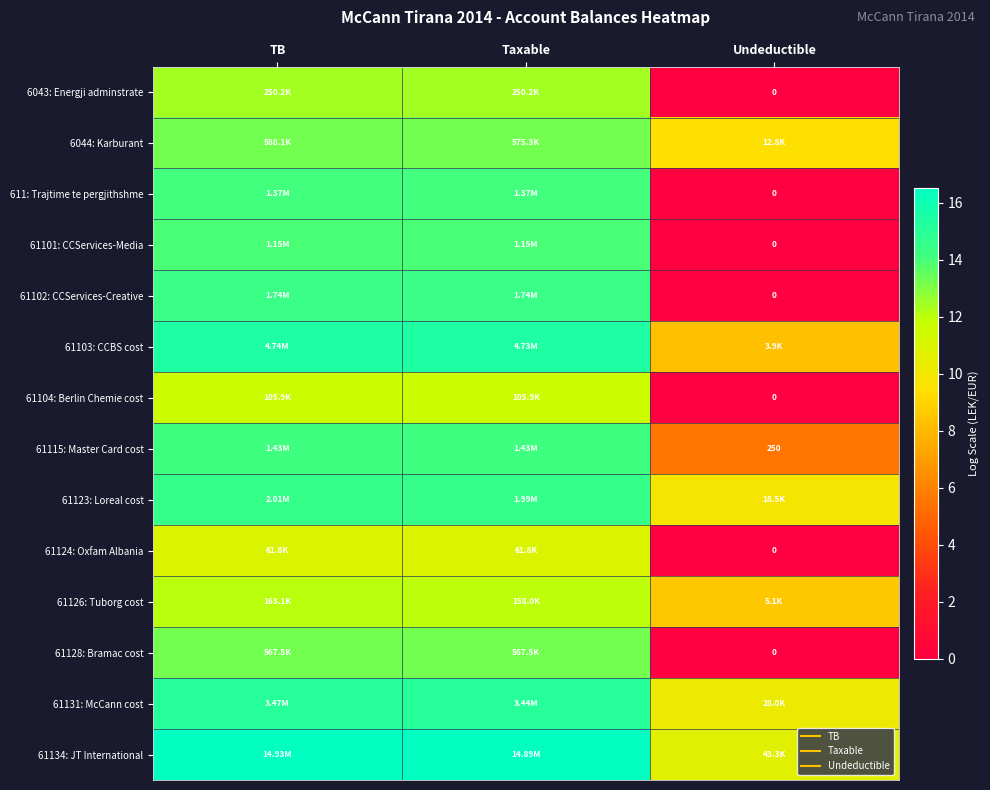

Rank the series by their maximum value, from highest to lowest.

61134: JT International, 61103: CCBS cost, 61131: McCann cost, 61123: Loreal cost, 61102: CCServices-Creative, 61115: Master Card cost, 611: Trajtime te pergjithshme, 61101: CCServices-Media, 6044: Karburant, 61128: Bramac cost, 6043: Energji adminstrate, 61126: Tuborg cost, 61104: Berlin Chemie cost, 61124: Oxfam Albania